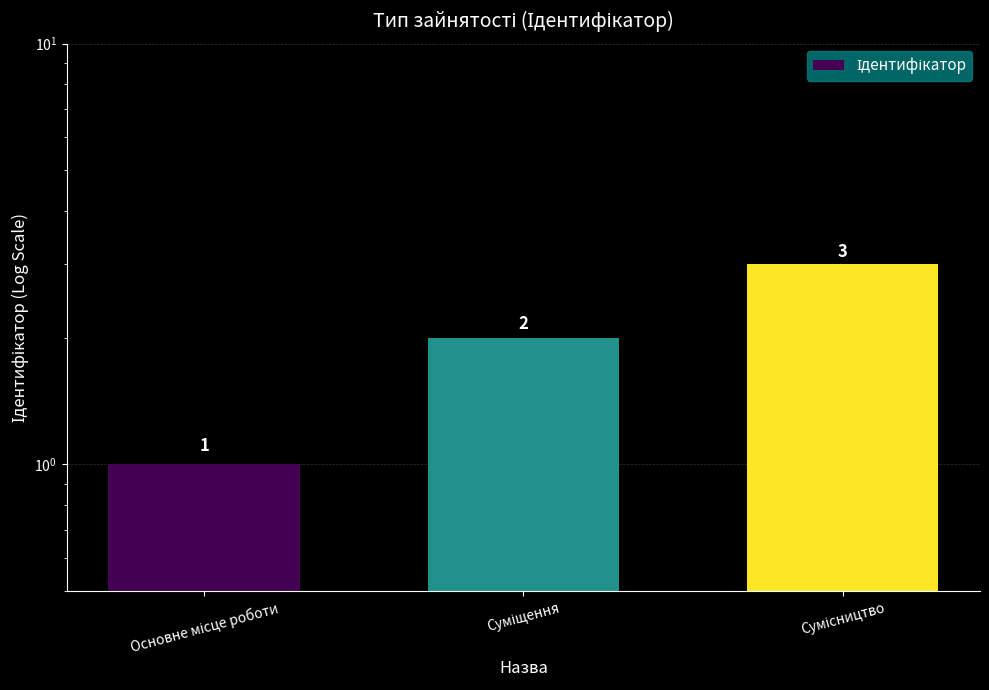

What is the sum of the values at Сумісництво and Основне місце роботи?

4